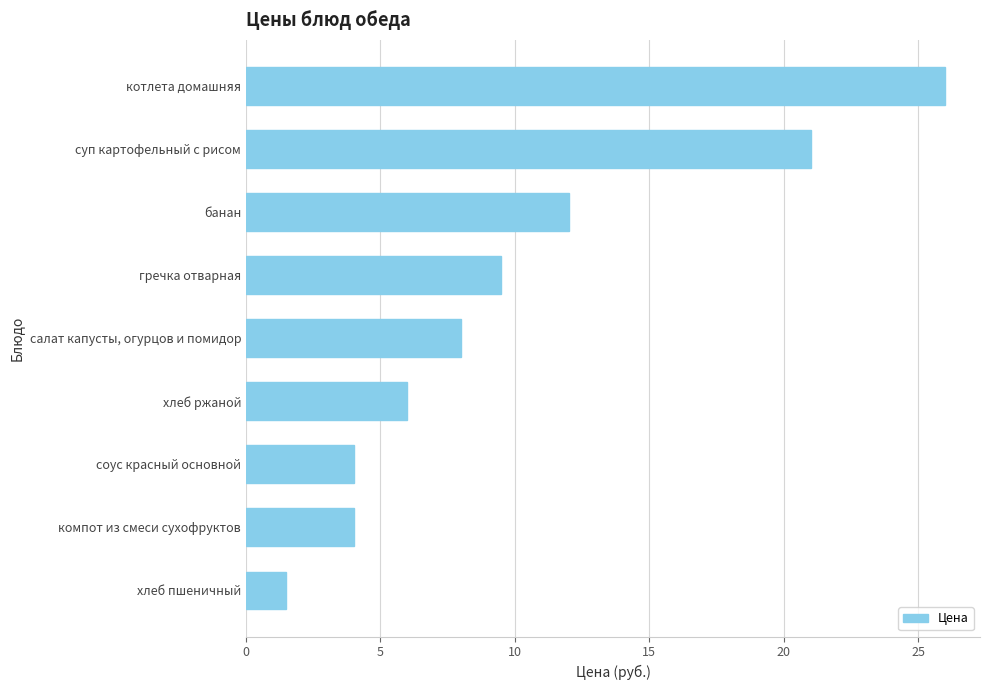

Is it true that the value at хлеб ржаной is 6.0?

True